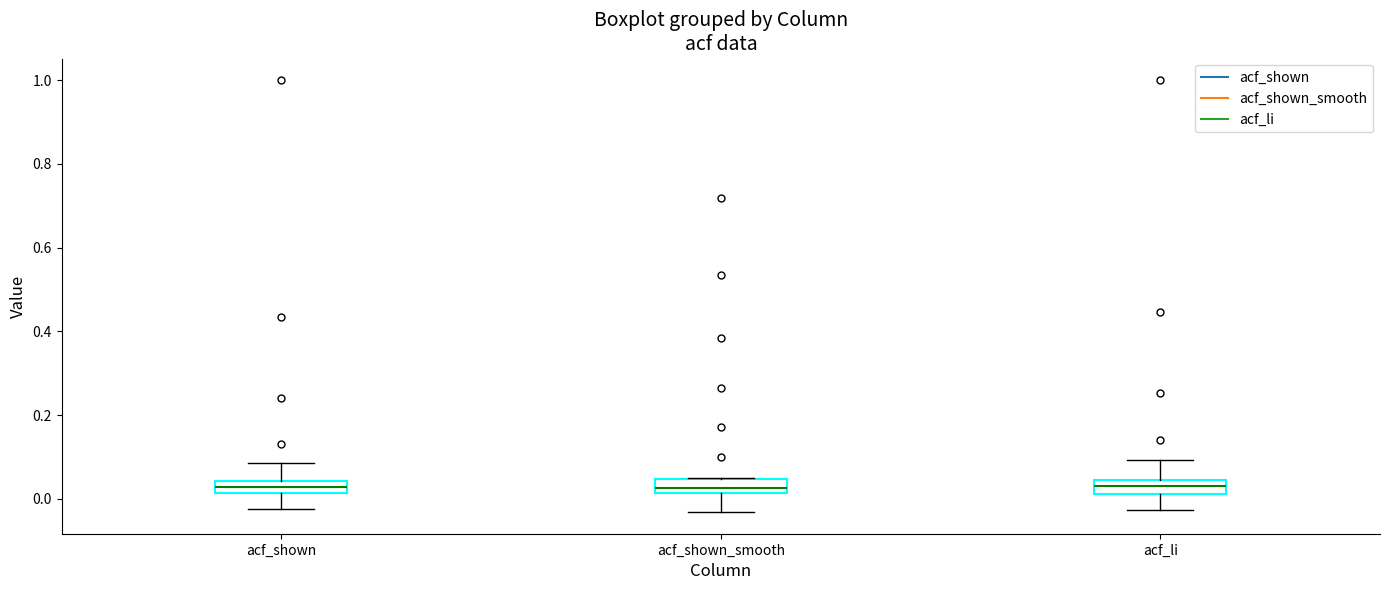

Reading left to right, transcribe this box plot: for each box, give where its median line is, the range the box spans, and where its two whiskers end, as read against the y-axis. The values are not printed on the chart, so give them approximately, as read against the axis.

acf_shown: median 0.02 (inside the box), box 0.02 to 0.04, whiskers -0.02 to 0.08
acf_shown_smooth: median 0.02 (just above the box's lower edge), box 0.02 to 0.04, whiskers -0.04 to 0.06
acf_li: median 0.04 (inside the box), box 0.02 to 0.04, whiskers -0.02 to 0.10